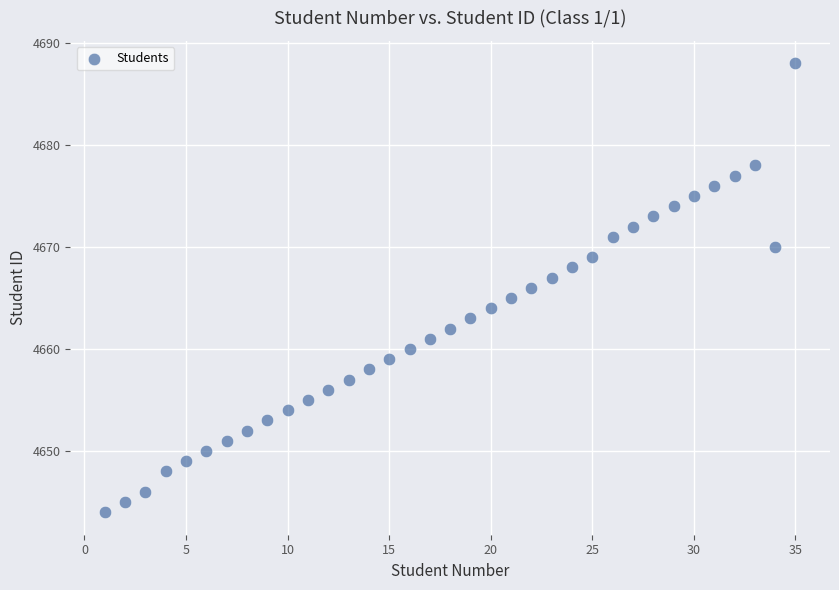

What is the range of Y values (max minus min)?

44